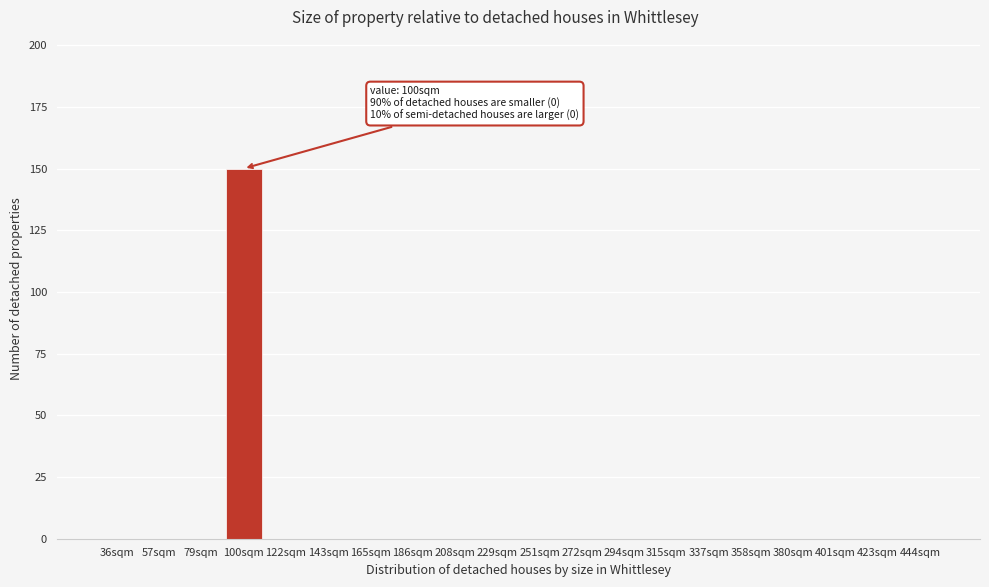

Reading left to right, transcribe all the data shown in this chart.

36sqm=0	57sqm=0	79sqm=0	100sqm=150	122sqm=0	143sqm=0	165sqm=0	186sqm=0	208sqm=0	229sqm=0	251sqm=0	272sqm=0	294sqm=0	315sqm=0	337sqm=0	358sqm=0	380sqm=0	401sqm=0	423sqm=0	444sqm=0